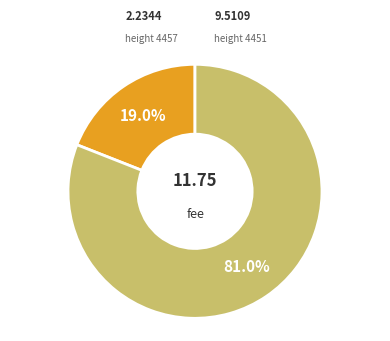

Is there a majority slice in this chart?

Yes